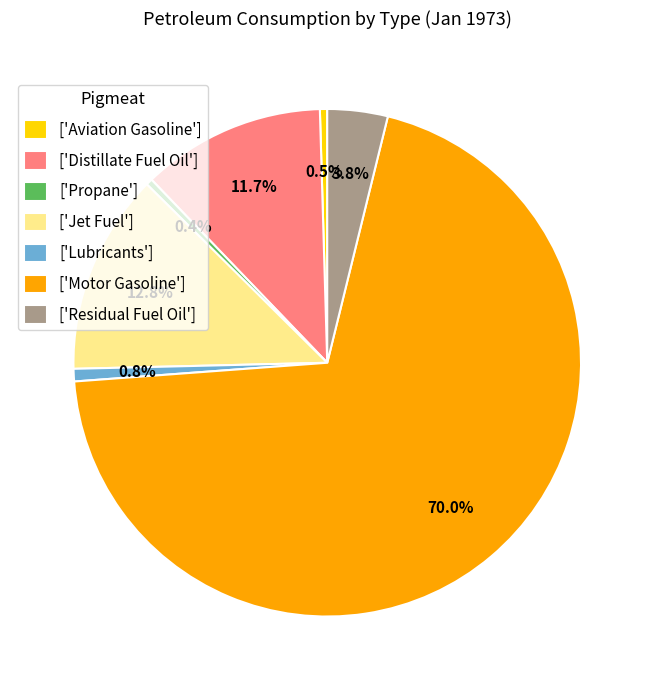

What is the total percentage of ['Residual Fuel Oil'] and ['Motor Gasoline']?

73.8%